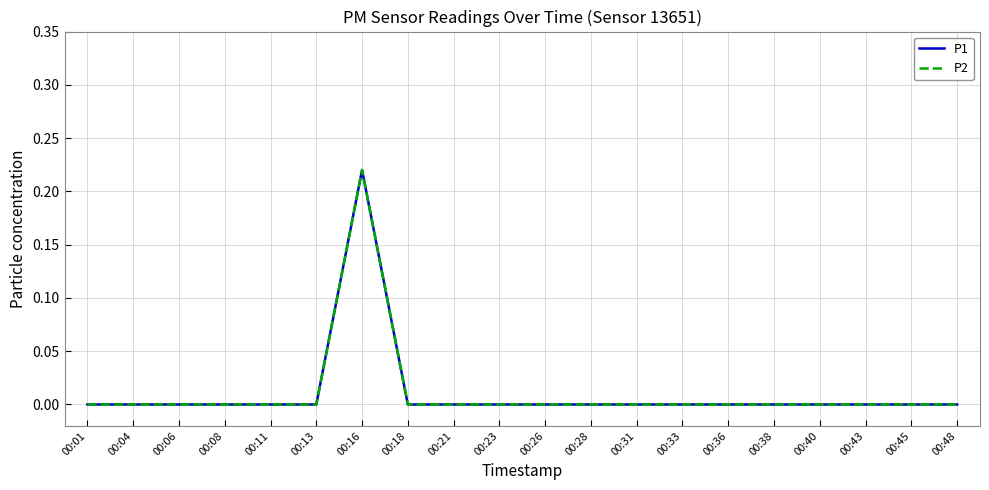

The value of P1 at 00:23 is 0.0. True or false?

True